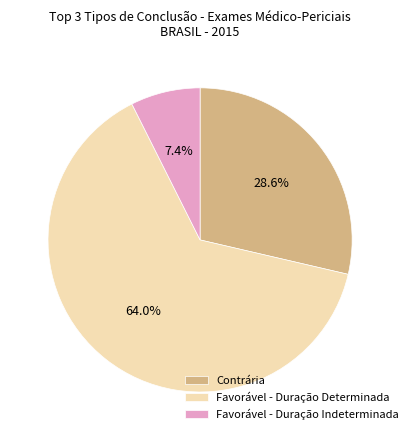

Rank the categories by value from lowest to highest.

Favorável - Duração Indeterminada, Contrária, Favorável - Duração Determinada